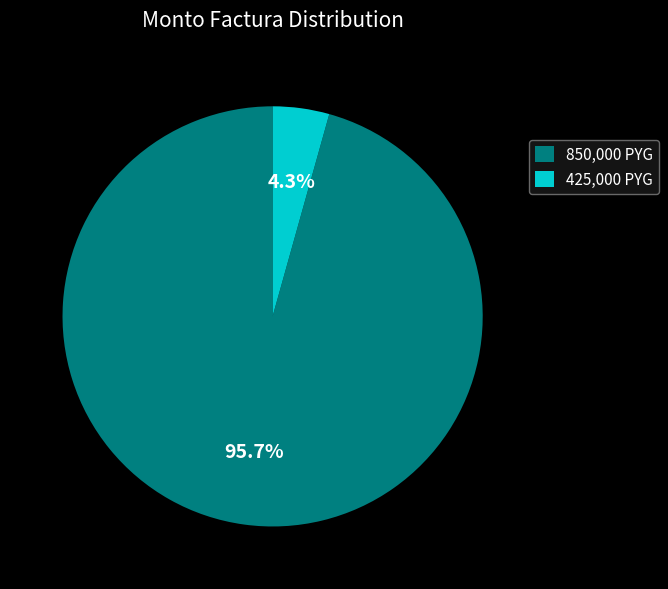

What percentage do 425,000 PYG and 850,000 PYG together represent?

100.0%